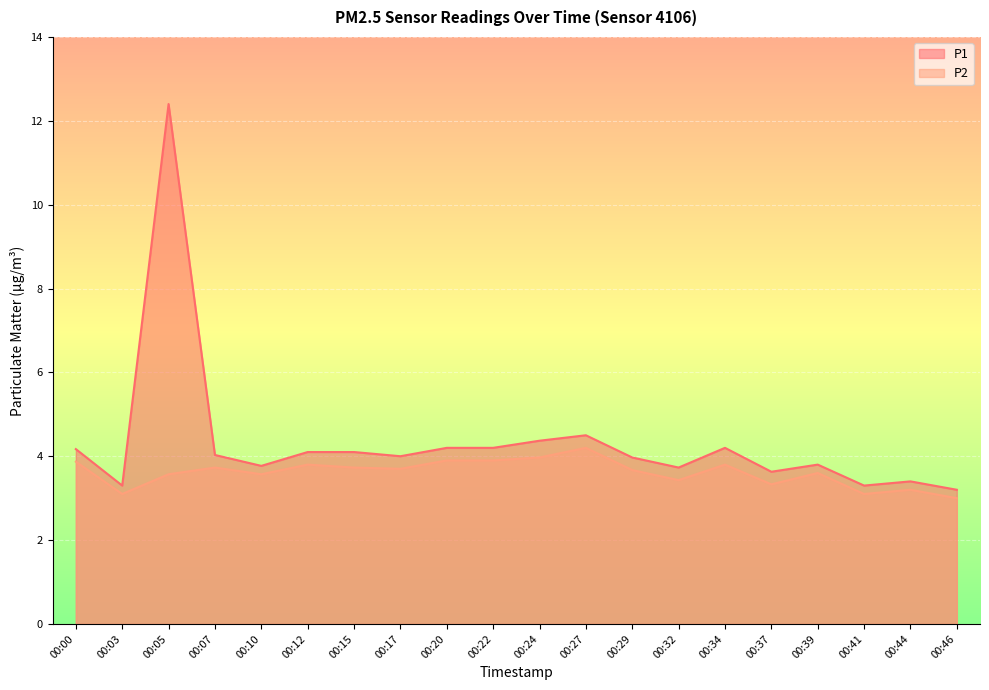

At 00:29, list the series in order from smallest to largest.

P2, P1